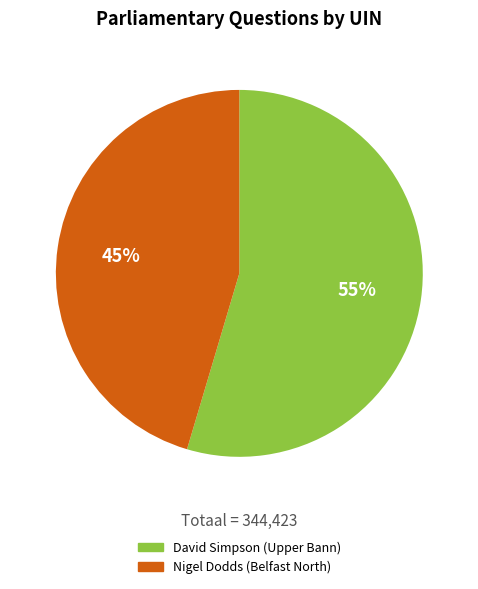

True or false: David Simpson accounts for 55% of the total.

True